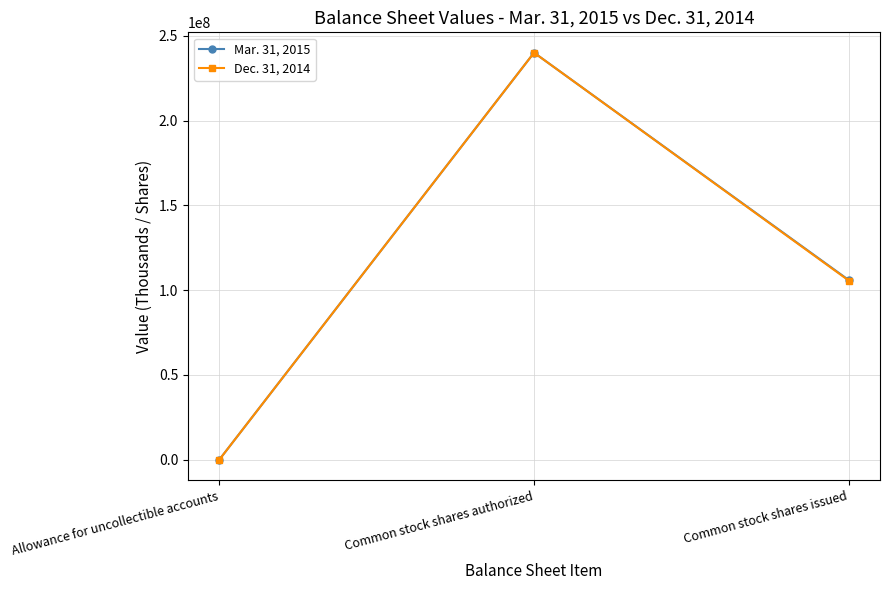

List the series in order of their overall mean, highest first.

Mar. 31, 2015, Dec. 31, 2014